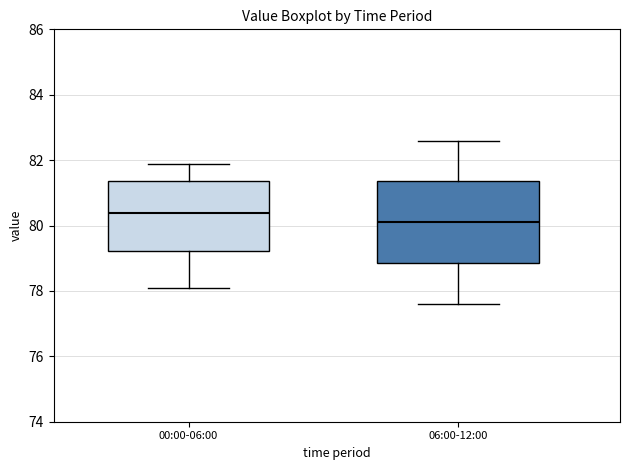

Reading left to right, read every box against the y-axis: the position of its median line, the range the box covers, and the ends of its whiskers. The values are not printed on the chart, so give them approximately, as read against the axis.

00:00-06:00: median 80.4, box 79.2 to 81.4, whiskers 78.0 to 81.8
06:00-12:00: median 80.2, box 78.8 to 81.4, whiskers 77.6 to 82.6